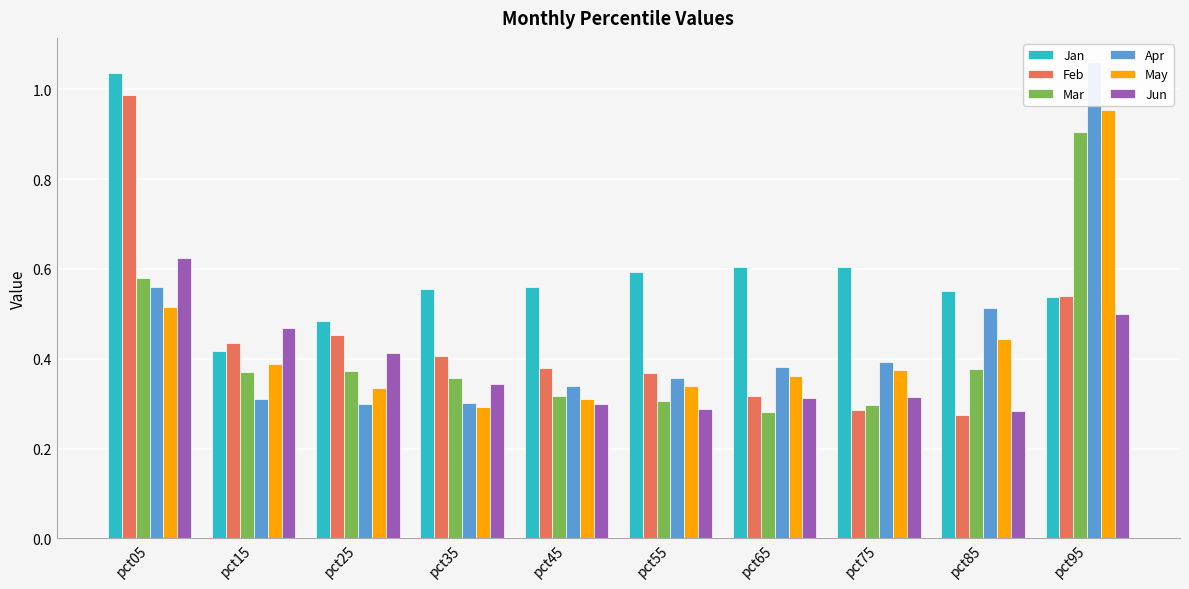

Reading left to right, what are all the values shown in this chart?

Jan: pct05=1.0	pct15=0.4	pct25=0.5	pct35=0.6	pct45=0.6	pct55=0.6	pct65=0.6	pct75=0.6	pct85=0.6	pct95=0.5
Feb: pct05=1.0	pct15=0.4	pct25=0.5	pct35=0.4	pct45=0.4	pct55=0.4	pct65=0.3	pct75=0.3	pct85=0.3	pct95=0.5
Mar: pct05=0.6	pct15=0.4	pct25=0.4	pct35=0.4	pct45=0.3	pct55=0.3	pct65=0.3	pct75=0.3	pct85=0.4	pct95=0.9
Apr: pct05=0.6	pct15=0.3	pct25=0.3	pct35=0.3	pct45=0.3	pct55=0.4	pct65=0.4	pct75=0.4	pct85=0.5	pct95=1.1
May: pct05=0.5	pct15=0.4	pct25=0.3	pct35=0.3	pct45=0.3	pct55=0.3	pct65=0.4	pct75=0.4	pct85=0.4	pct95=1.0
Jun: pct05=0.6	pct15=0.5	pct25=0.4	pct35=0.3	pct45=0.3	pct55=0.3	pct65=0.3	pct75=0.3	pct85=0.3	pct95=0.5